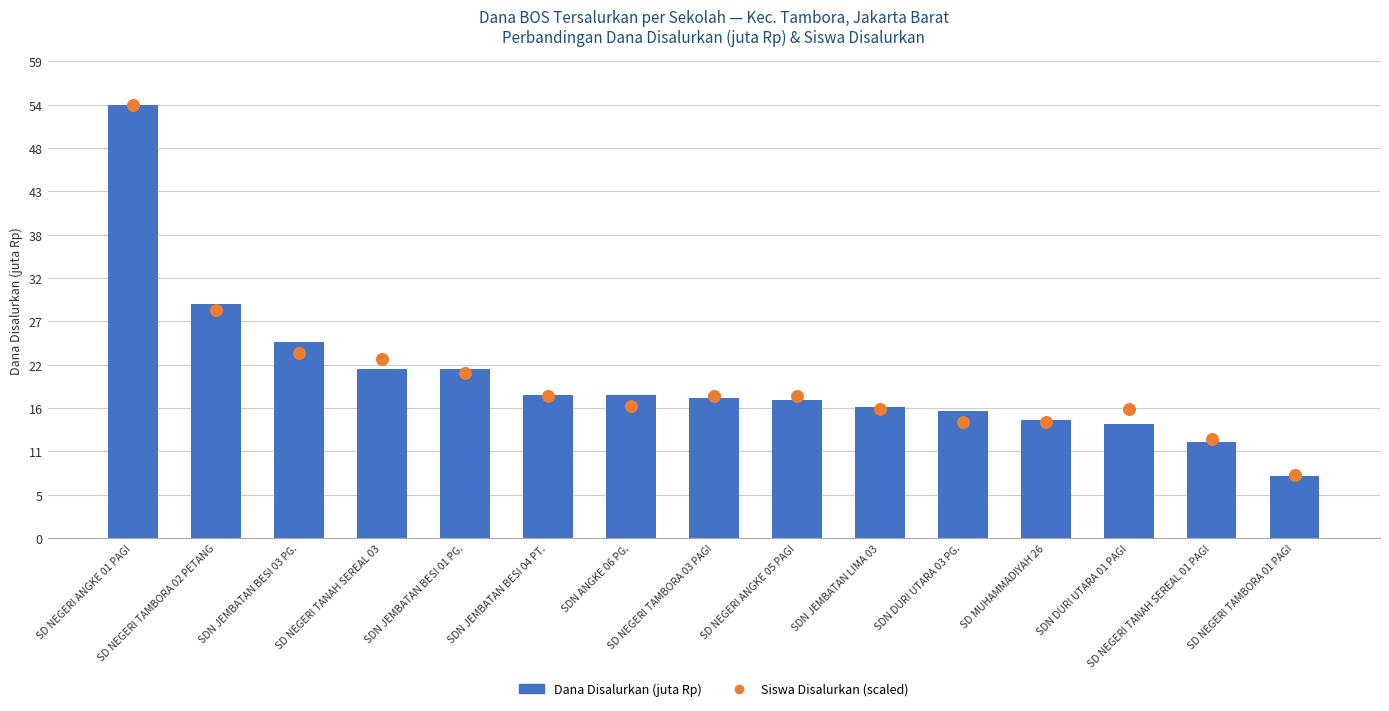

Which series reaches the maximum Y coordinate?

Dana Disalurkan (juta Rp)